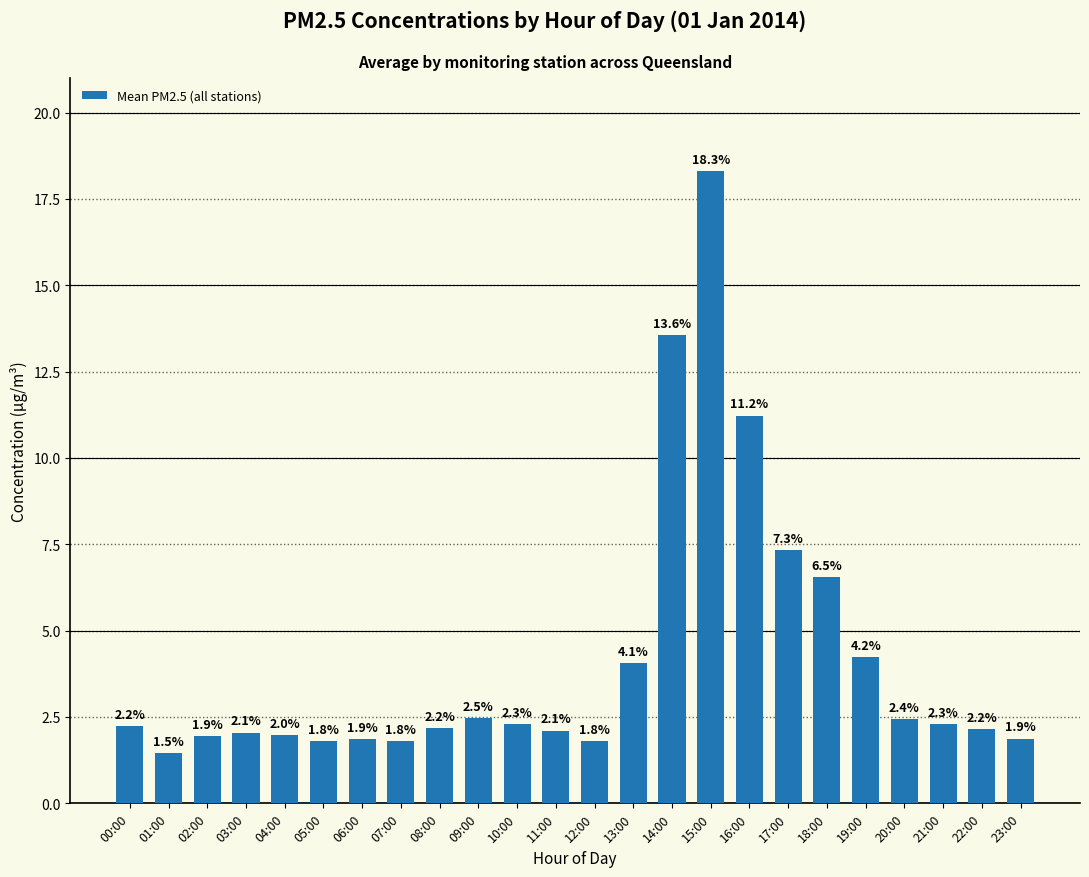

What is the change in value from 17:00 to 20:00?

-4.9